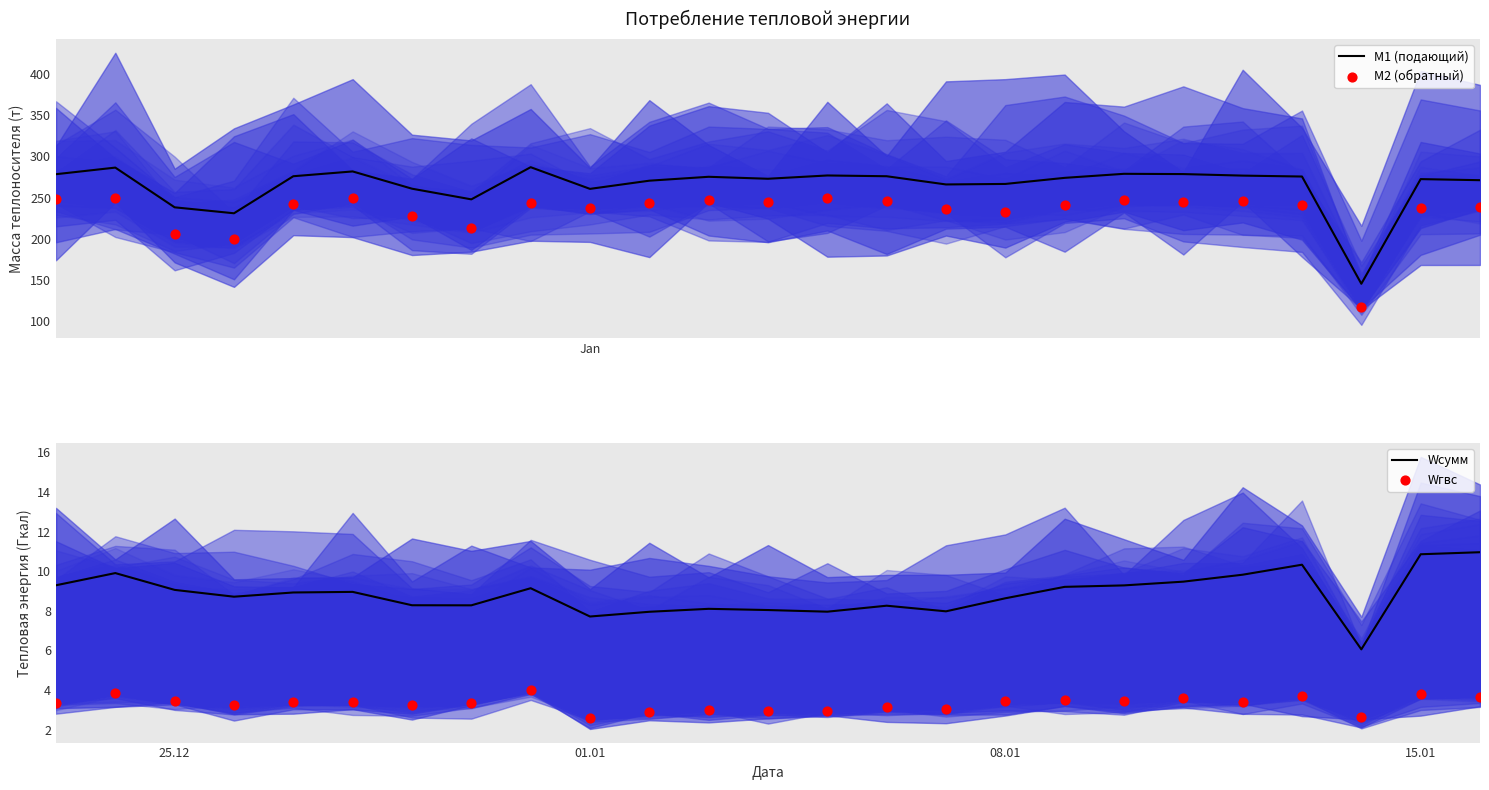

Which series has the largest total across all categories?

M1 (подающий)